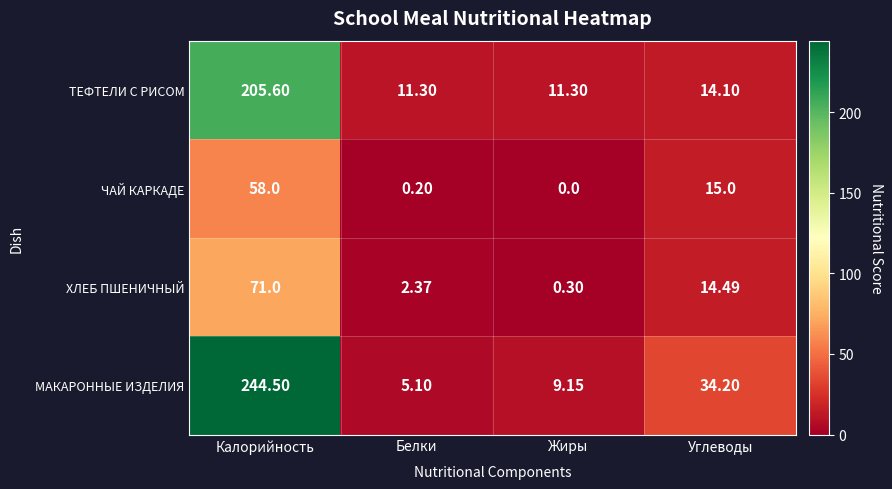

Which series changed the most between Калорийность and Углеводы?

МАКАРОННЫЕ ИЗДЕЛИЯ